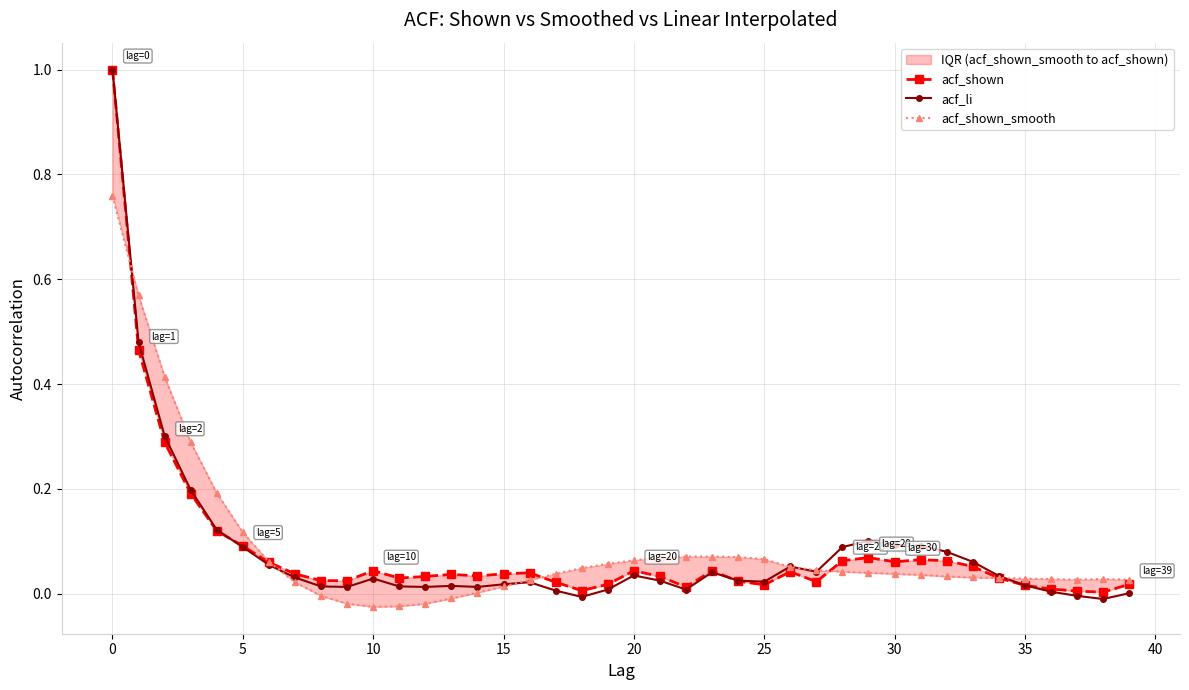

At how many categories does at least one series exceed 0?

40